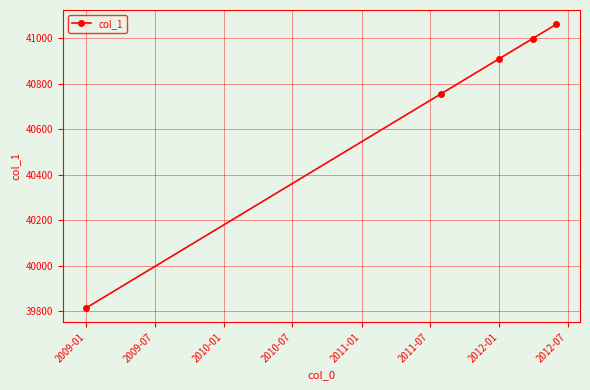

Reading left to right, what are all the values shown in this chart?

39814	40756	40908	40998	41061